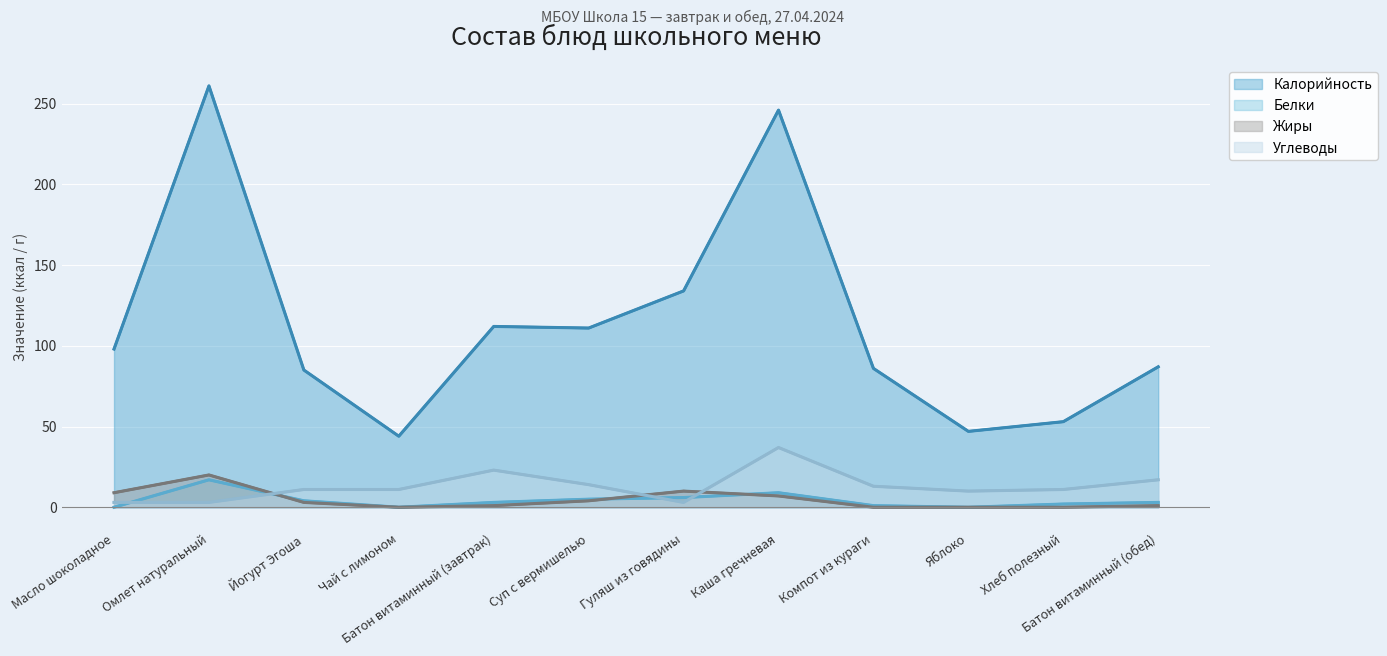

How many lines are shown in the chart?

4